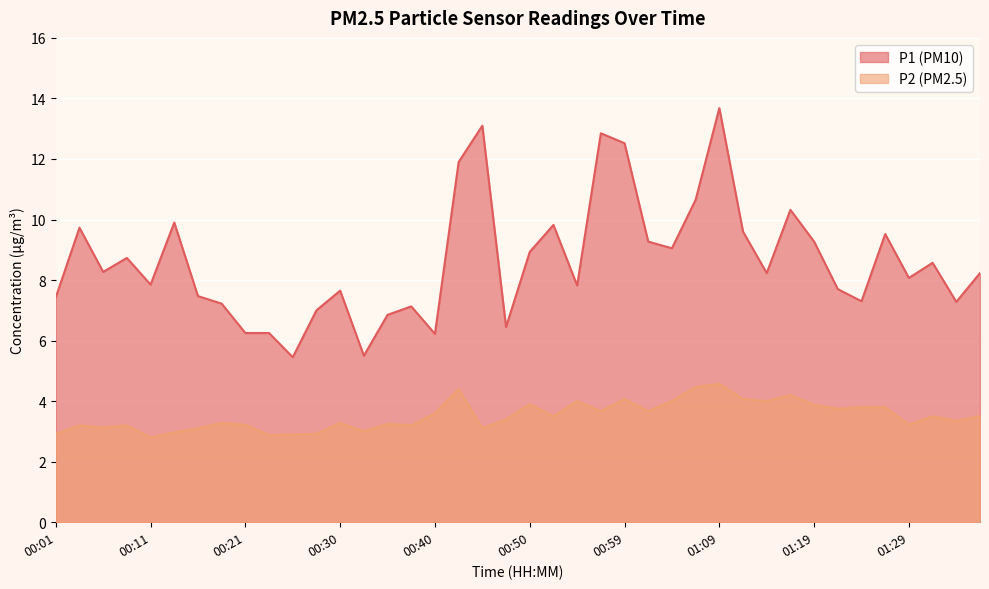

Where is the first local minimum for P2?

00:06